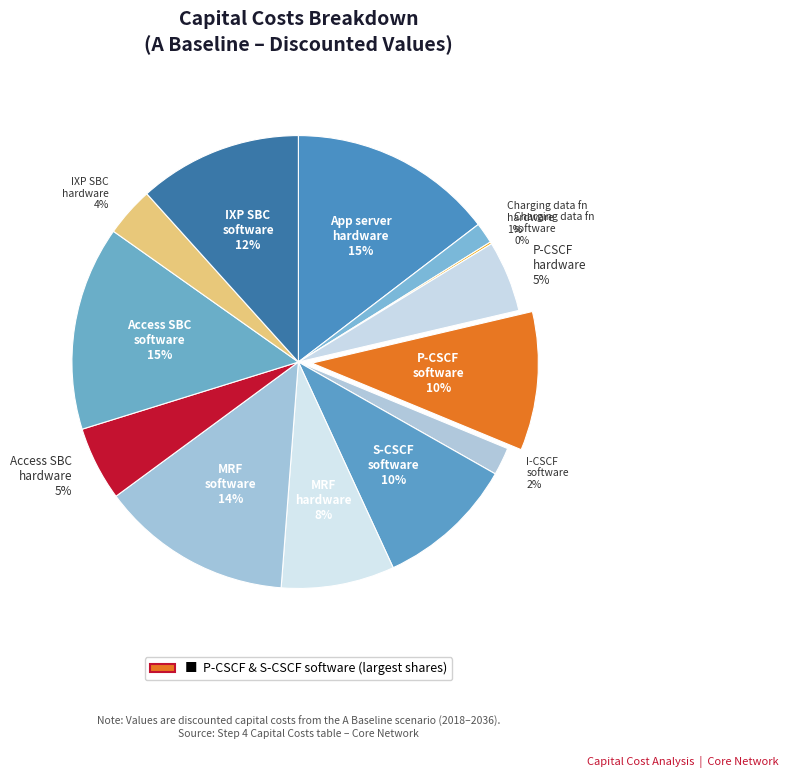

Rank the categories by value from highest to lowest.

Application server hardware, Access session border controller - software, Media resource function - software, Internet exchange point session border software, Proxy - Call session control function software, Serving - Call session control function software, Media resource function - hardware, Access session border controller - hardware, Proxy - Call session control function hardware, Internet exchange point session border hardware, Interrogating - Call session control function software, Charging data function hardware, Charging data function software